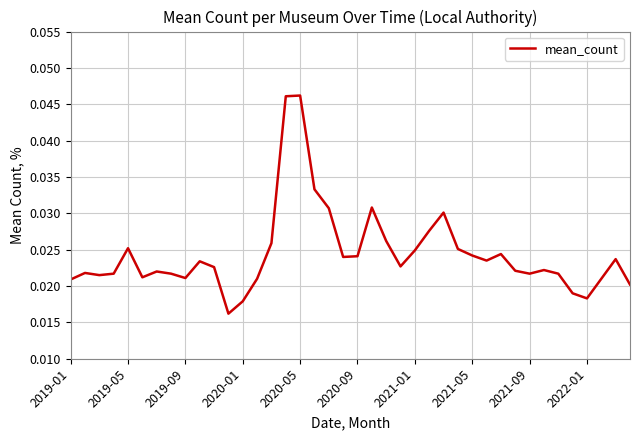

How many lines are shown in the chart?

1